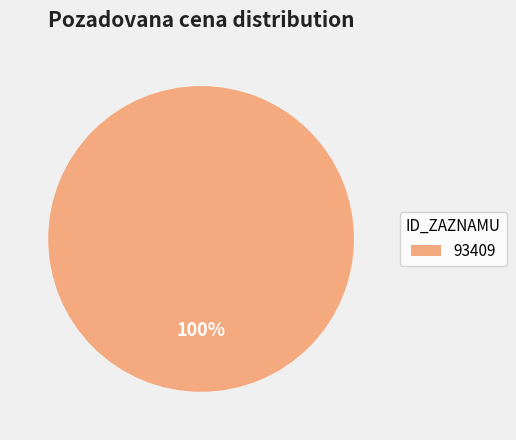

To the nearest percent, what percentage of the pie is 93409?

100%